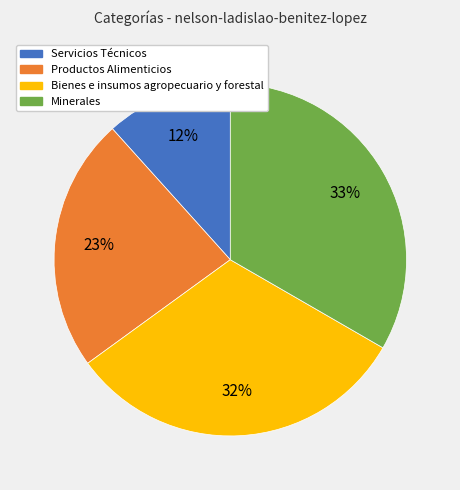

To the nearest percent, what percentage of the pie is Bienes e insumos agropecuario y forestal?

32%